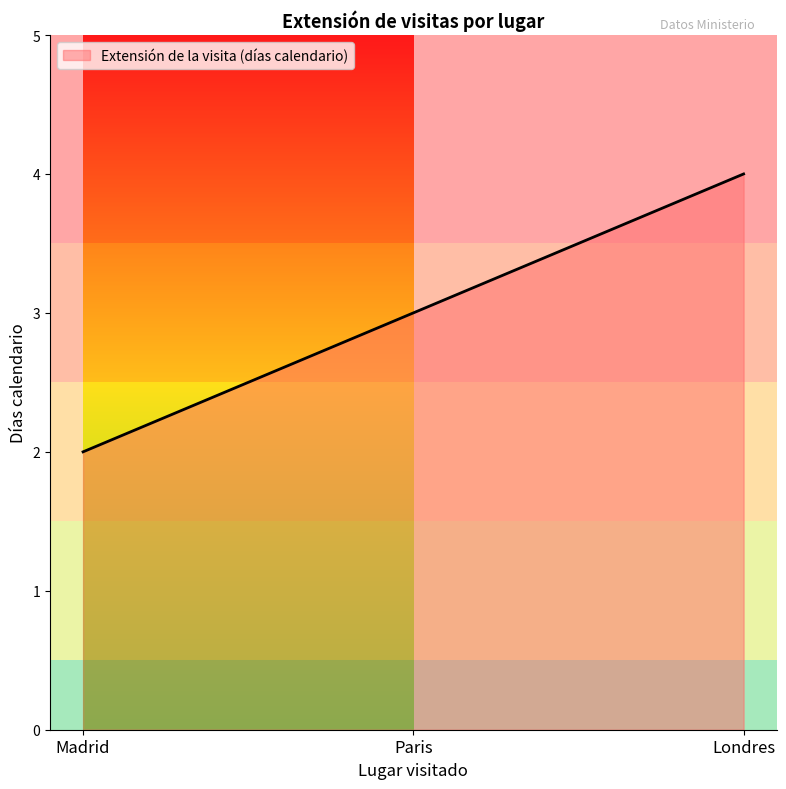

What is the difference between the maximum and minimum values?

2.0